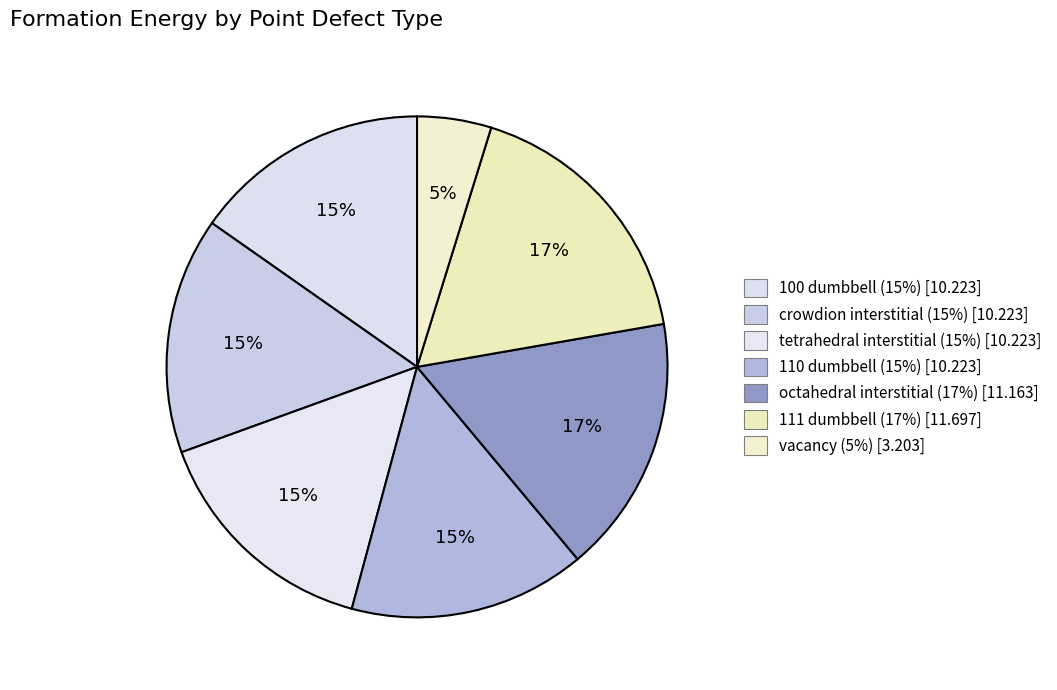

How many segments does this pie chart have?

7